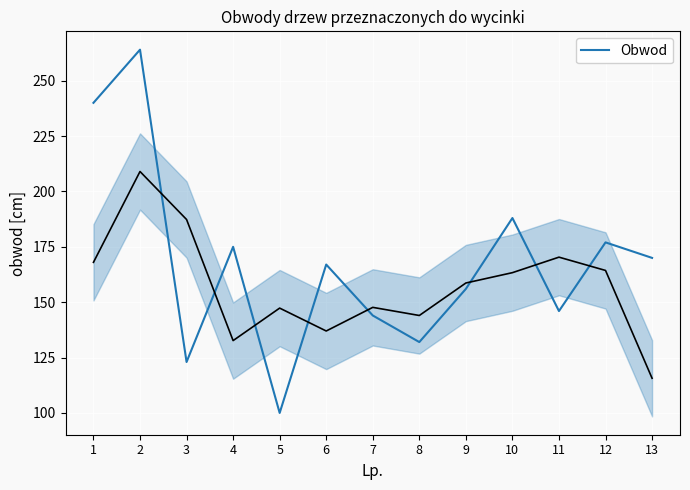

How many points are higher than both their immediate neighbors (excluding endpoints)?

5